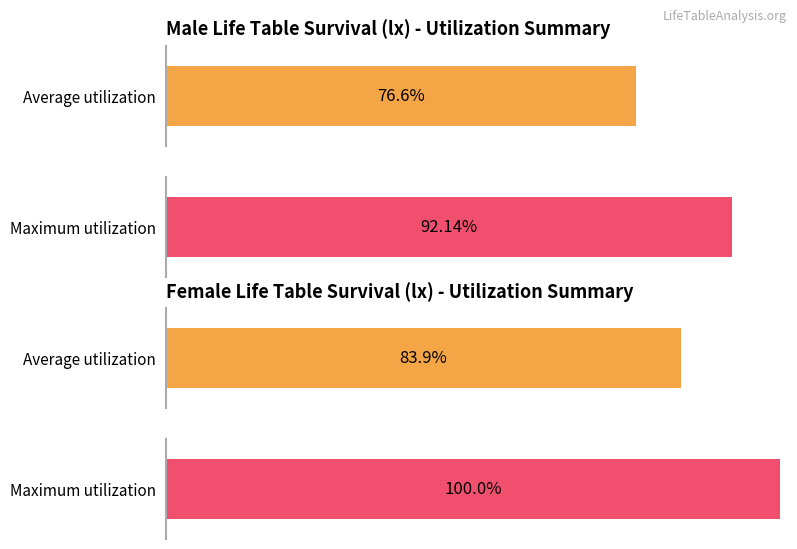

The value of lx_male at 35-39 is 159588. True or false?

False